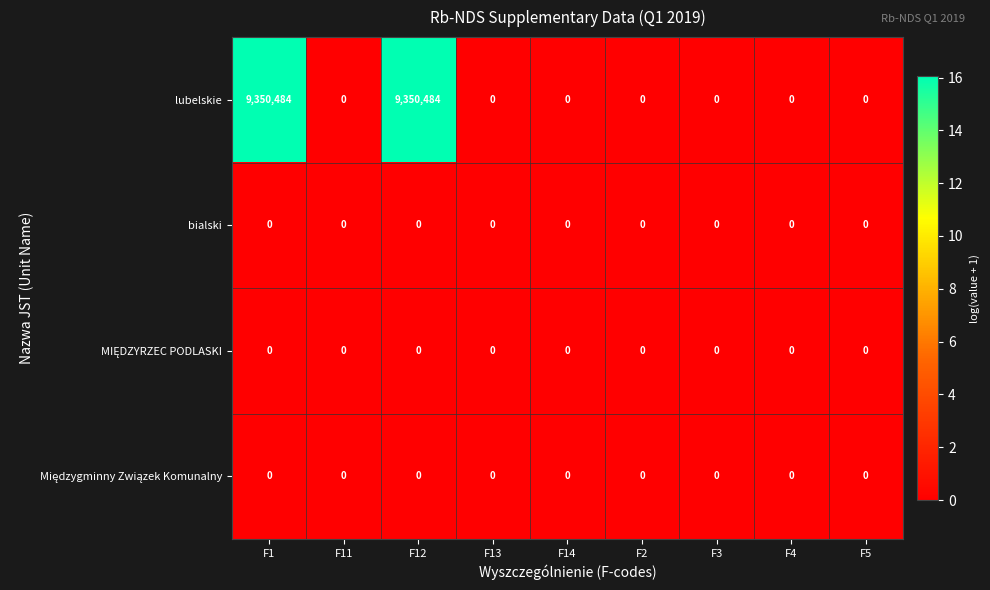

What is the total value across all series at F12?

9350484